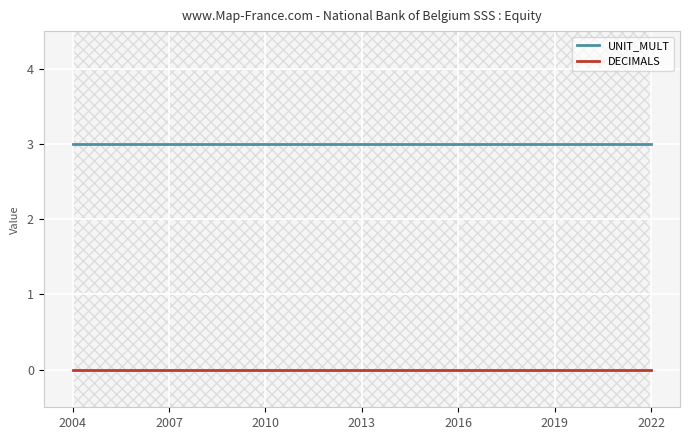

Which series has the largest total across all categories?

UNIT_MULT